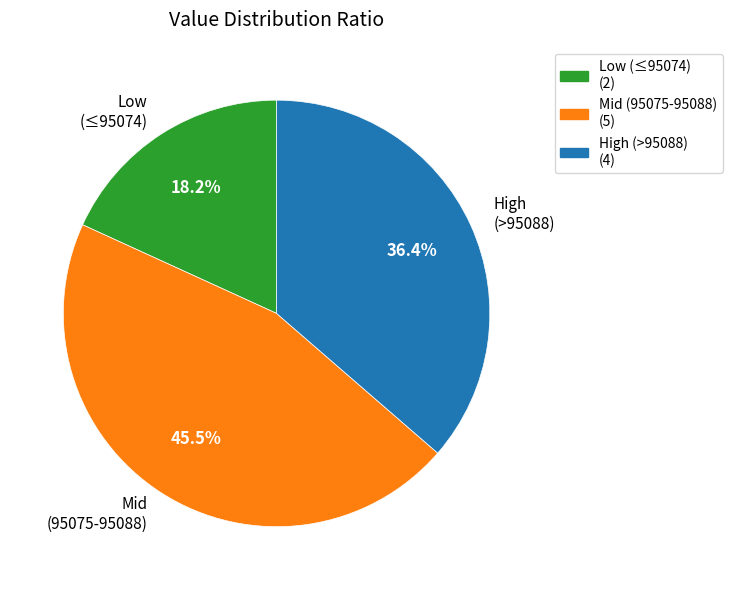

How many slices are in this pie chart?

3